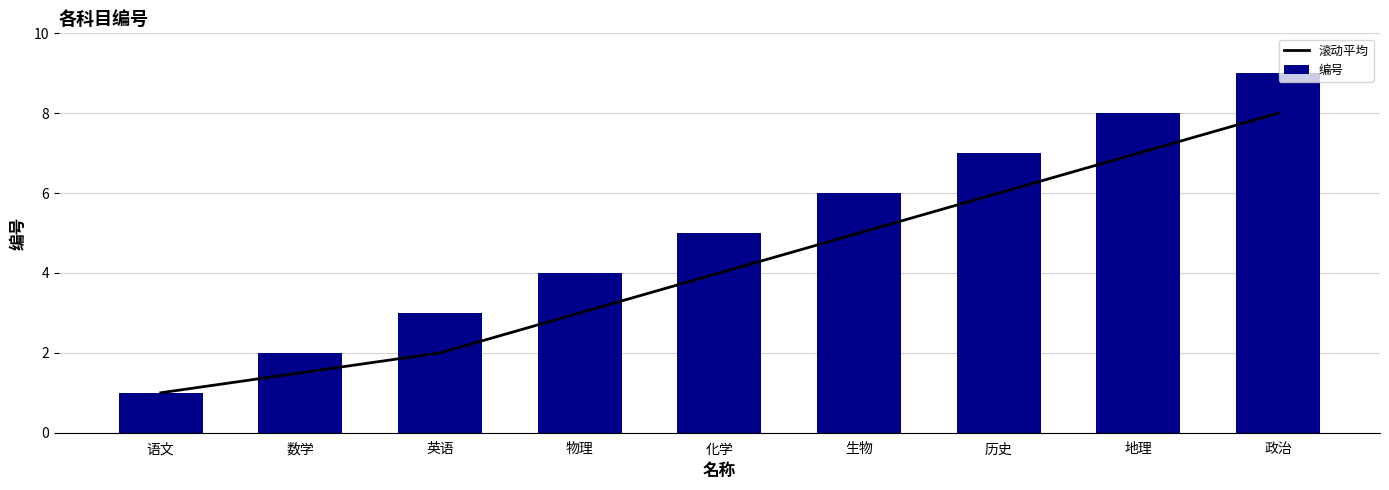

What is the highest value of the 编号 series?

9